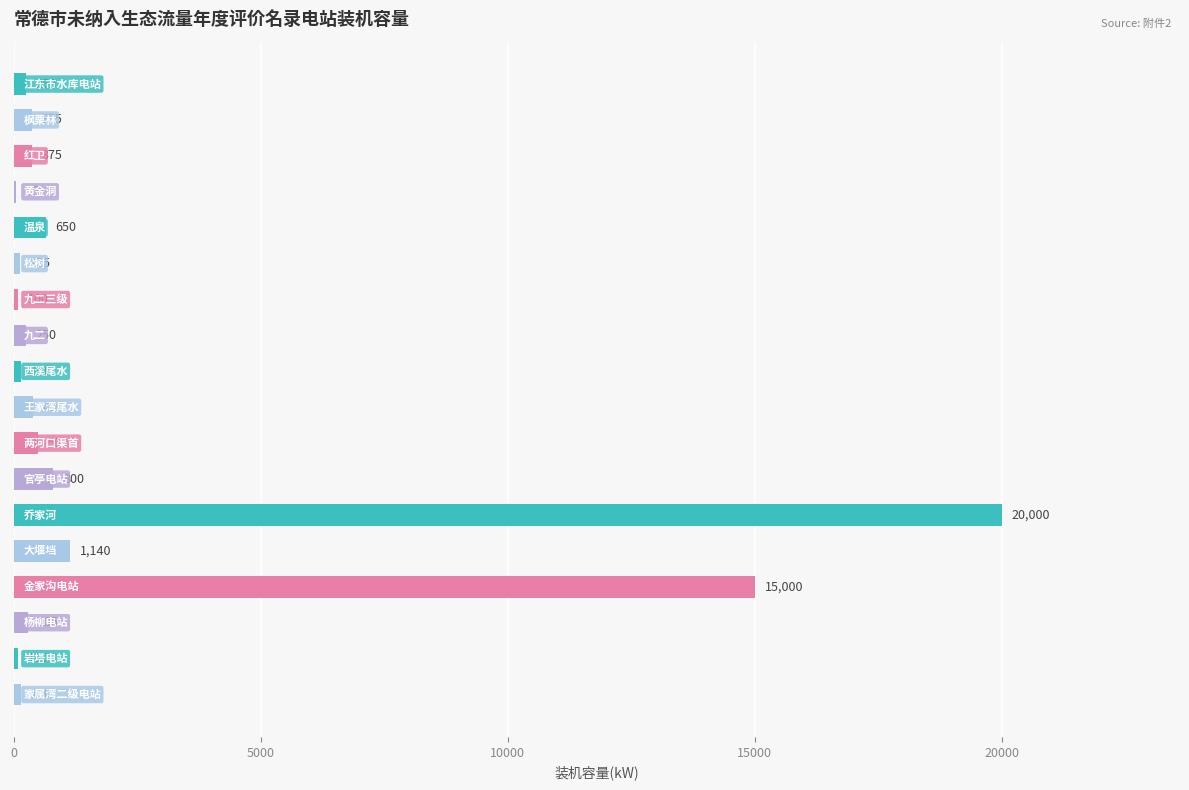

What is the sum of all values?

40725